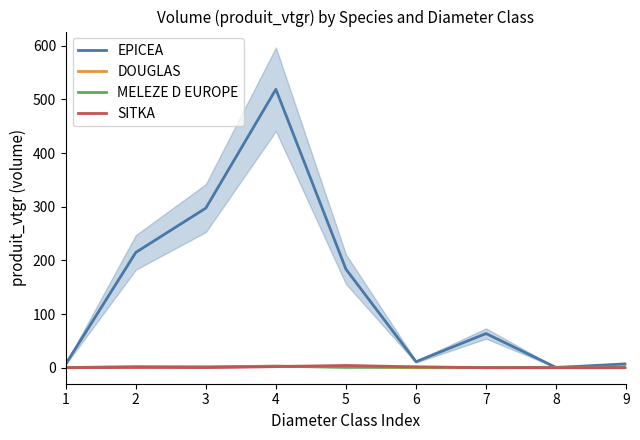

At how many categories does at least one series exceed 397?

1